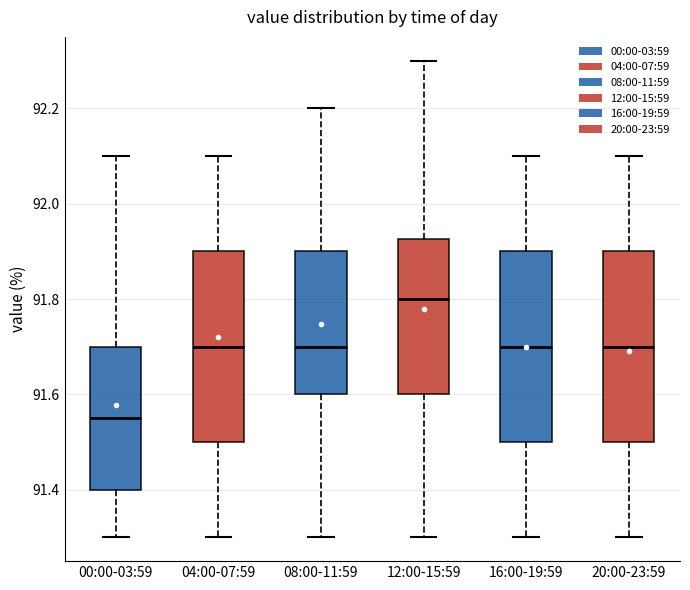

Reading left to right, read every box against the y-axis: the position of its median line, the range the box covers, and the ends of its whiskers. The values are not printed on the chart, so give them approximately, as read against the axis.

00:00-03:59: median 91.56, box 91.40 to 91.70, whiskers 91.30 to 92.10
04:00-07:59: median 91.70, box 91.50 to 91.90, whiskers 91.30 to 92.10
08:00-11:59: median 91.70, box 91.60 to 91.90, whiskers 91.30 to 92.20
12:00-15:59: median 91.80, box 91.60 to 91.92, whiskers 91.30 to 92.30
16:00-19:59: median 91.70, box 91.50 to 91.90, whiskers 91.30 to 92.10
20:00-23:59: median 91.70, box 91.50 to 91.90, whiskers 91.30 to 92.10